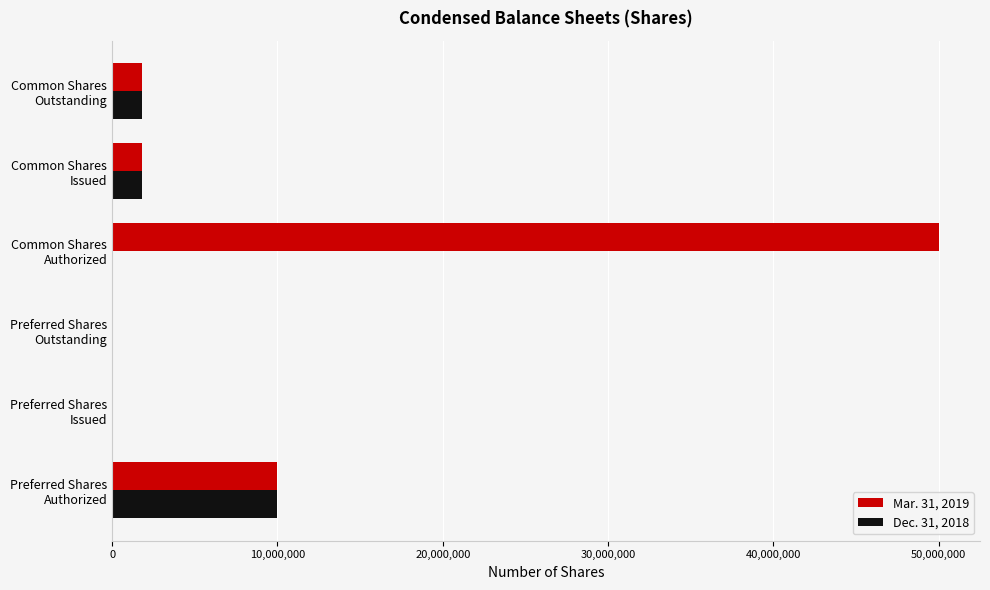

What is the greatest value displayed?

50000000